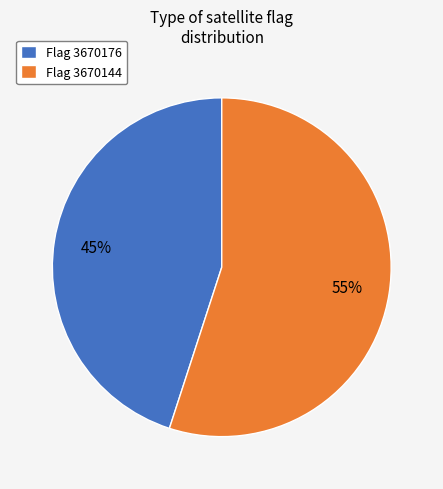

To the nearest percent, what is the difference between the largest and smallest slice percentages?

10%